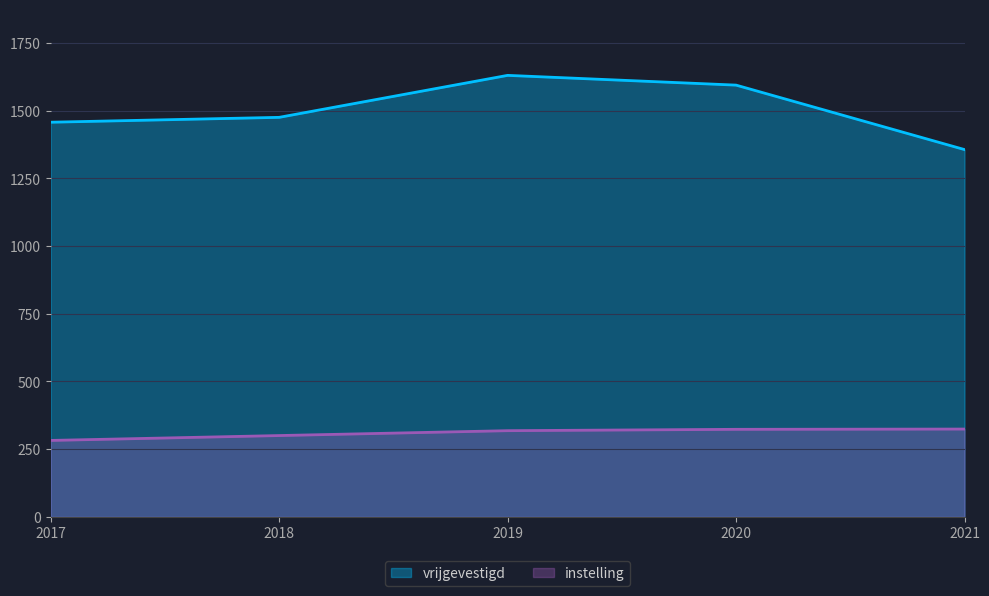

How many lines are shown in the chart?

2